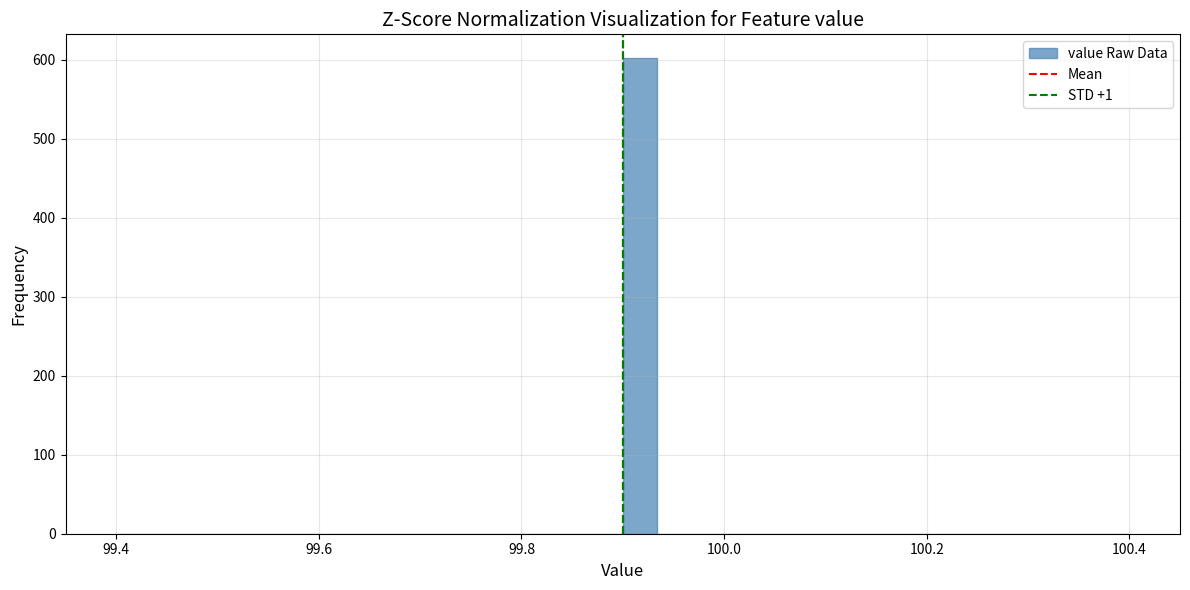

Around what value on the x-axis is the tallest bar? Give the approximate position of its centre, as read against the axis.

99.92